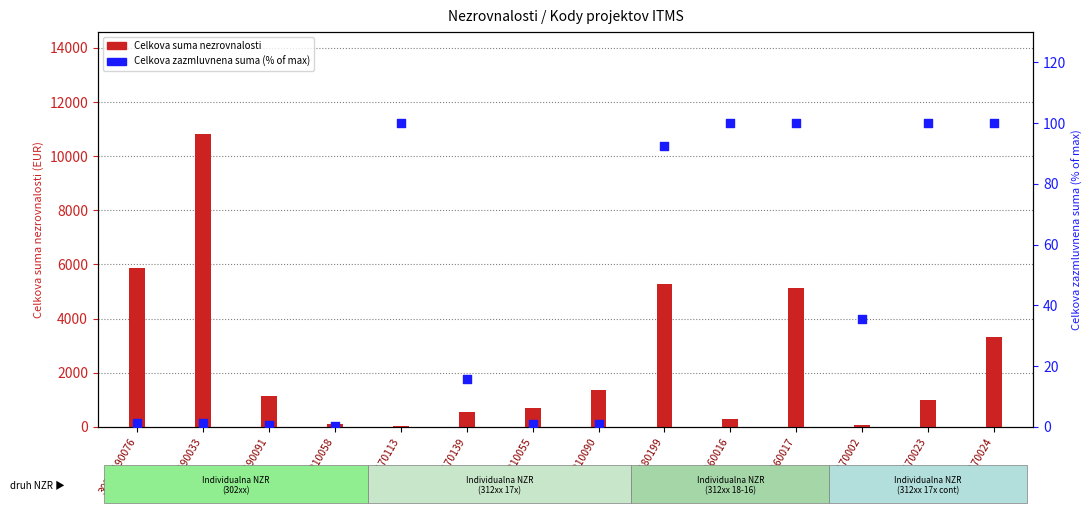

What is the total value across all series at 302IP190033?

10803.1